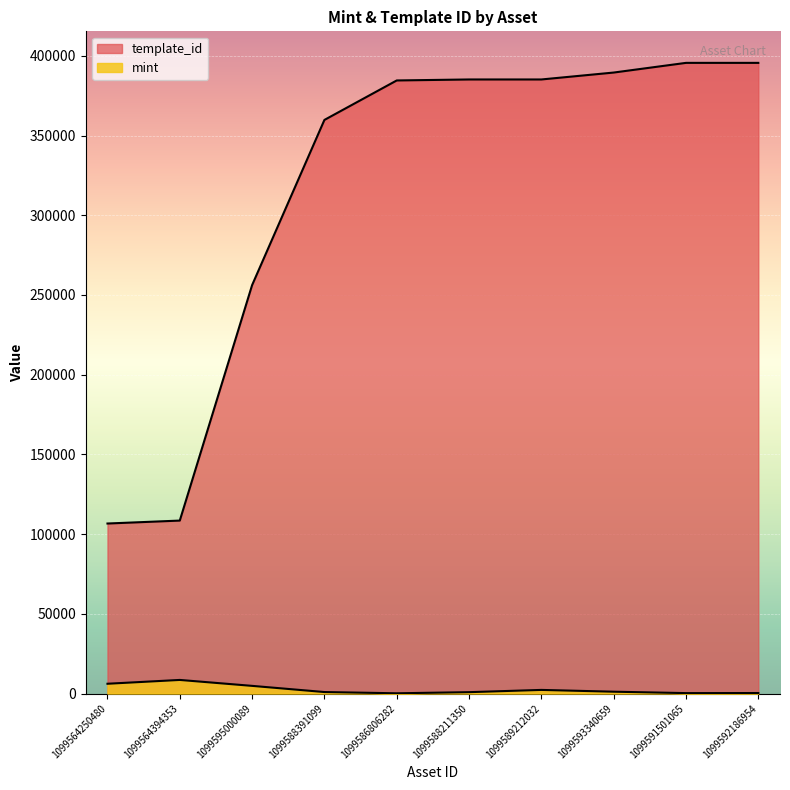

How many distinct data groups are displayed?

2